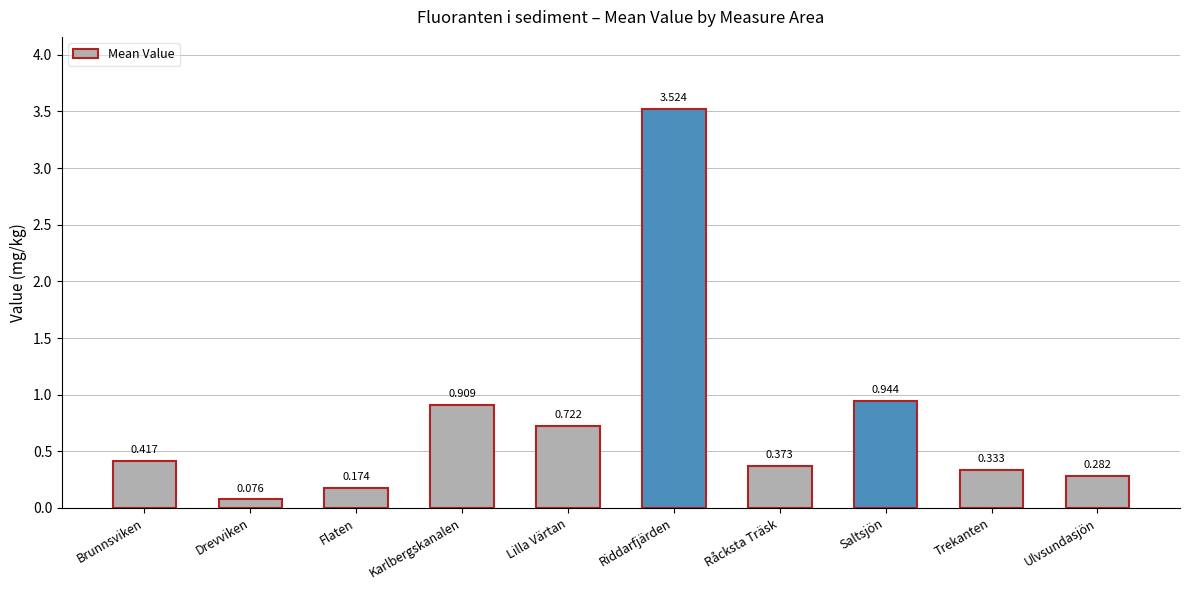

How many bars are there in total?

10